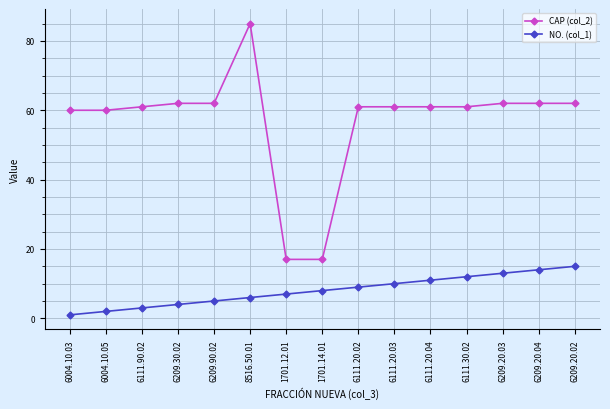

What is the difference between the NO. (col_1) values at 6209.30.02 and 6111.20.04?

7